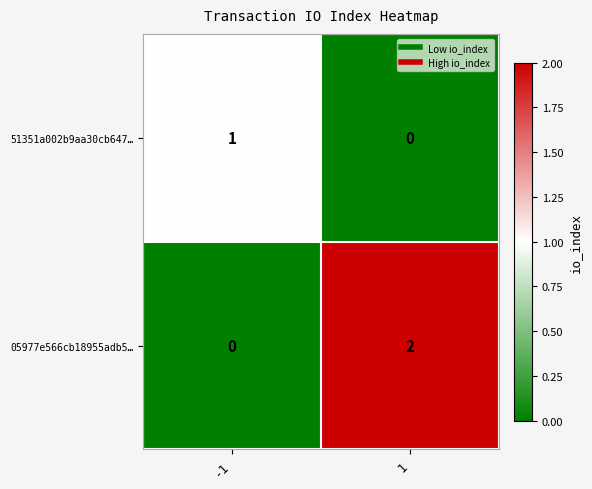

Between -1 and 1, which series saw the biggest shift?

05977e566cb18955adb5…